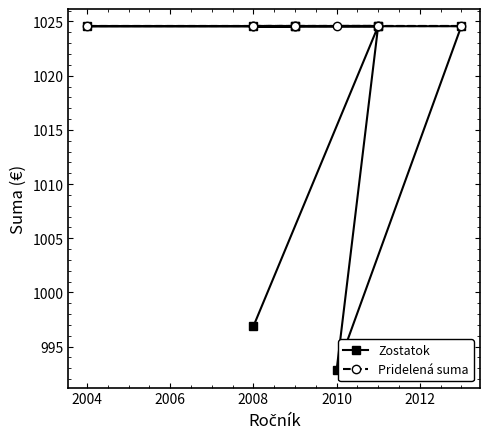

True or false: Zostatok has a value of 1024.6 at 2004.

True